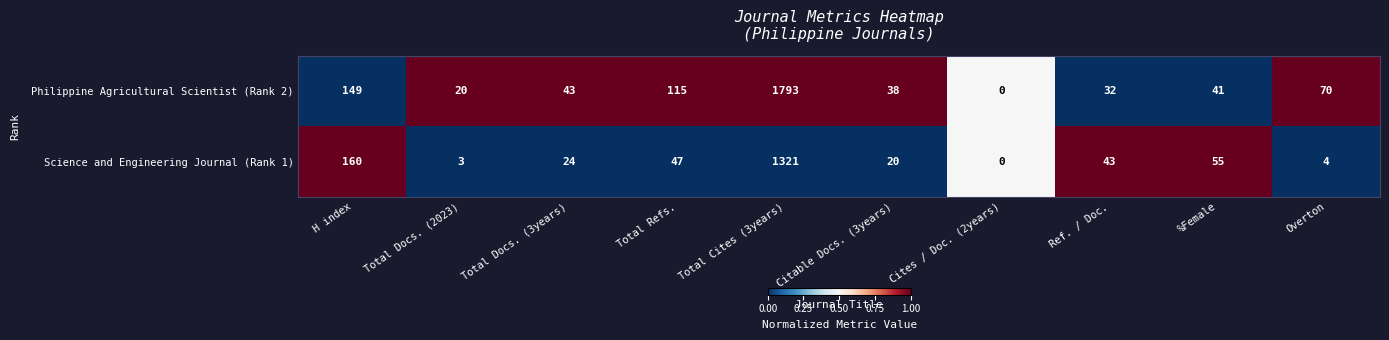

How many values in the Science and Engineering Journal (Rank 1) series are below 43?

5